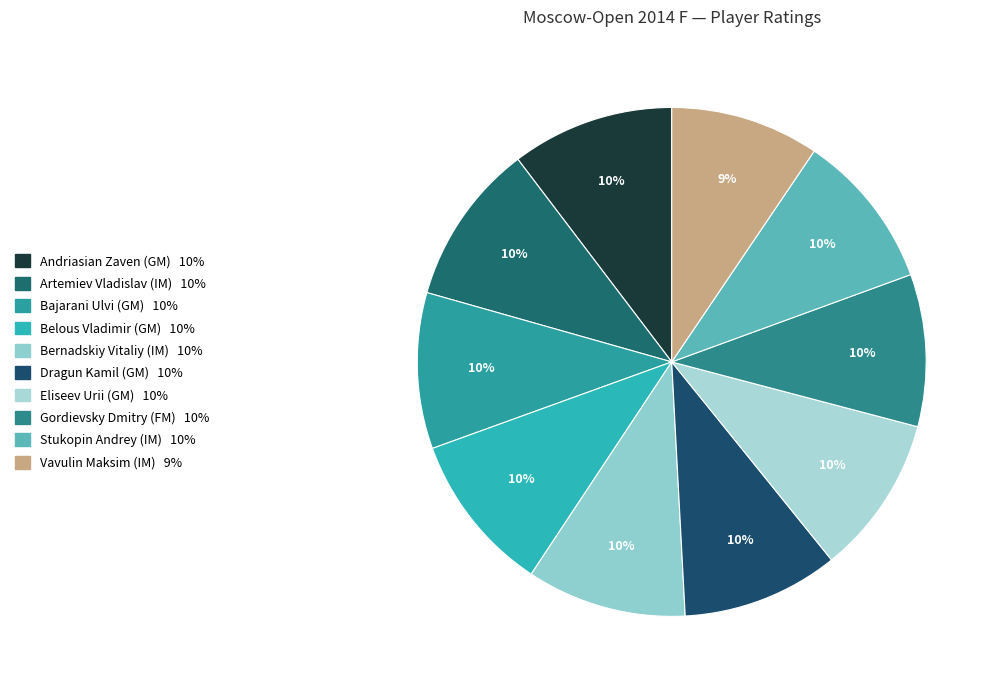

Rank the categories by value from highest to lowest.

Andriasian Zaven (GM), Artemiev Vladislav (IM), Belous Vladimir (GM), Bernadskiy Vitaliy (IM), Eliseev Urii (GM), Dragun Kamil (GM), Stukopin Andrey (IM), Bajarani Ulvi (GM), Gordievsky Dmitry (FM), Vavulin Maksim (IM)